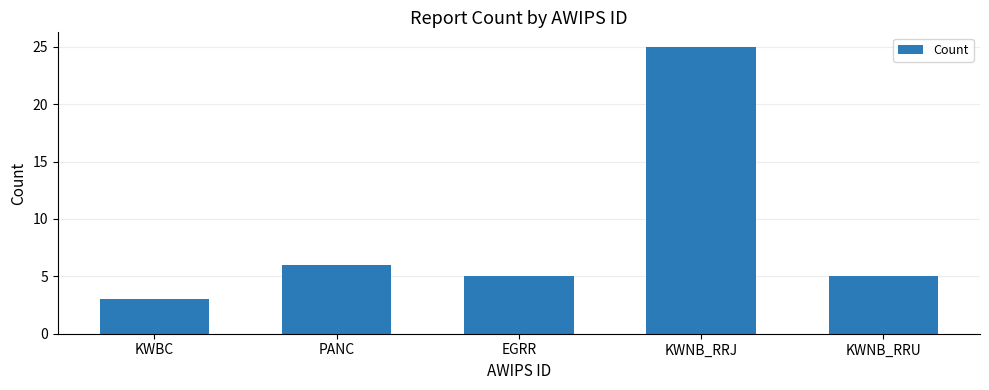

At which label does the data first exceed 5?

PANC